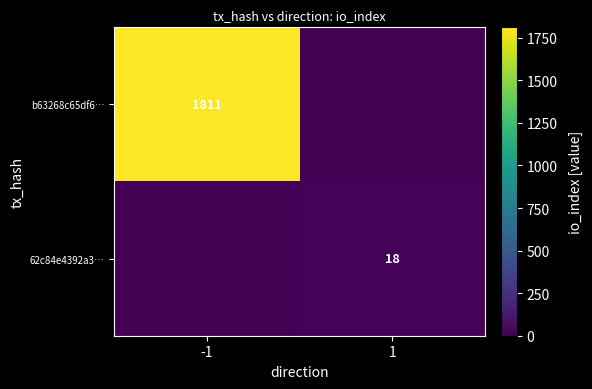

True or false: b63268c65df6… has a value of 3098 at -1.

False